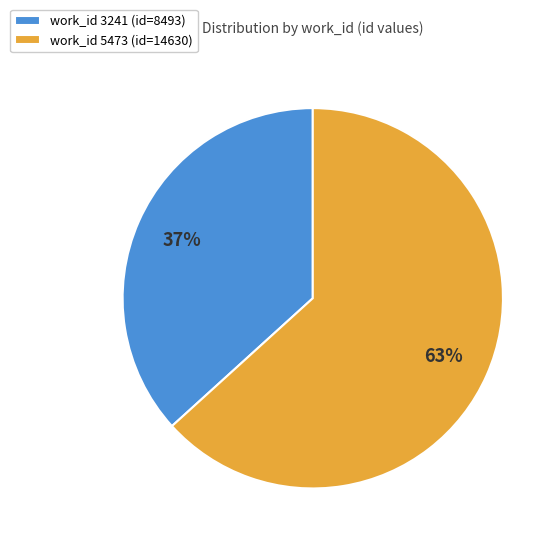

Which category has the biggest portion of the pie?

work_id 5473 (id=14630)